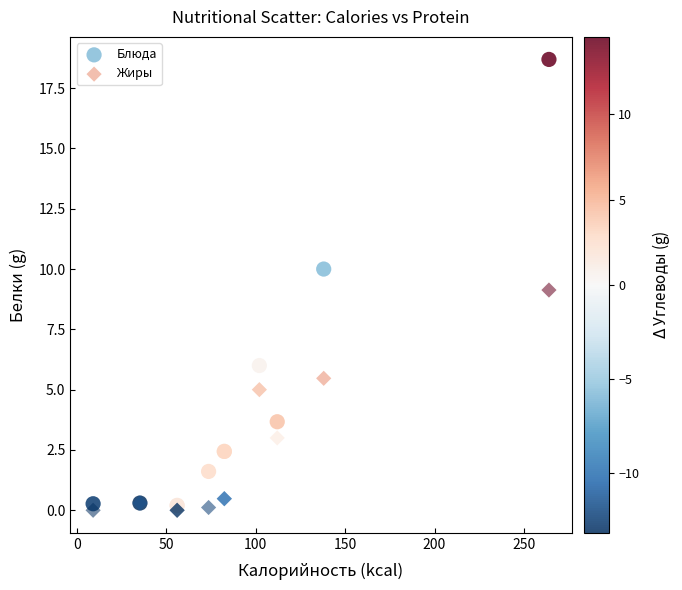

Which series has the widest spread of Y values?

Блюда